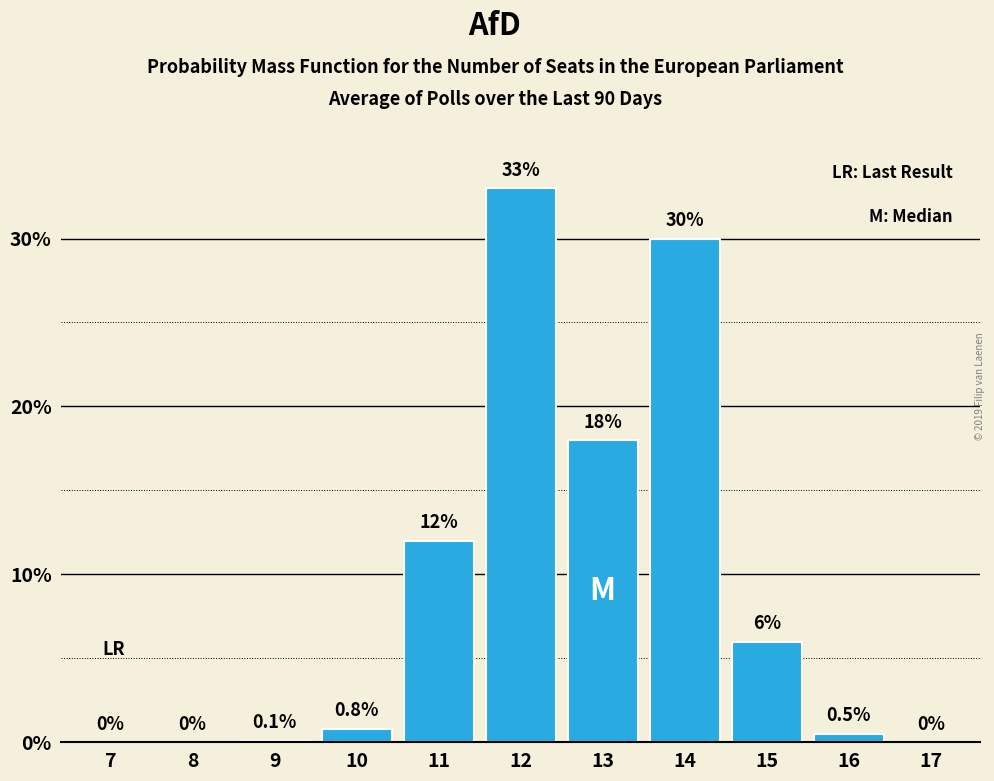

Reading left to right, extract all data points from this chart.

7=0.0	8=0.0	9=0.1	10=0.8	11=12.0	12=33.0	13=18.0	14=30.0	15=6.0	16=0.5	17=0.0